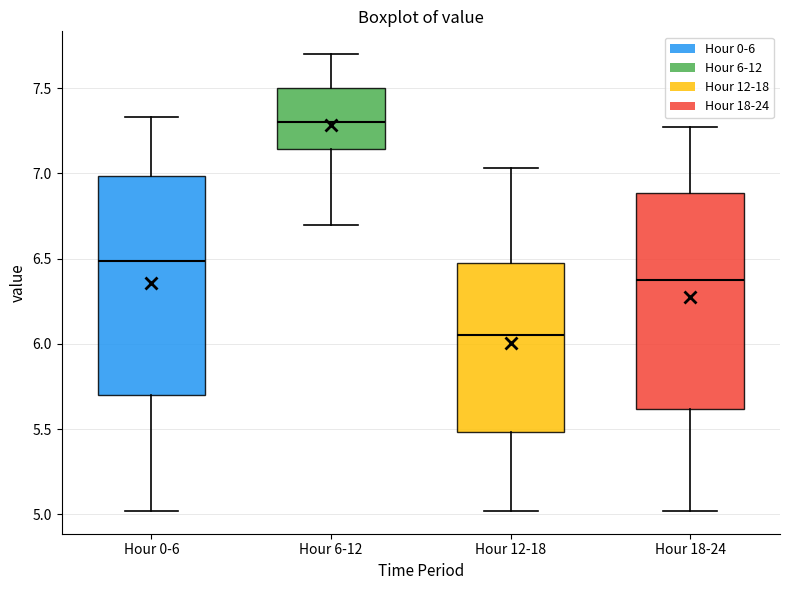

Which box has the lowest median line?

Hour 12-18